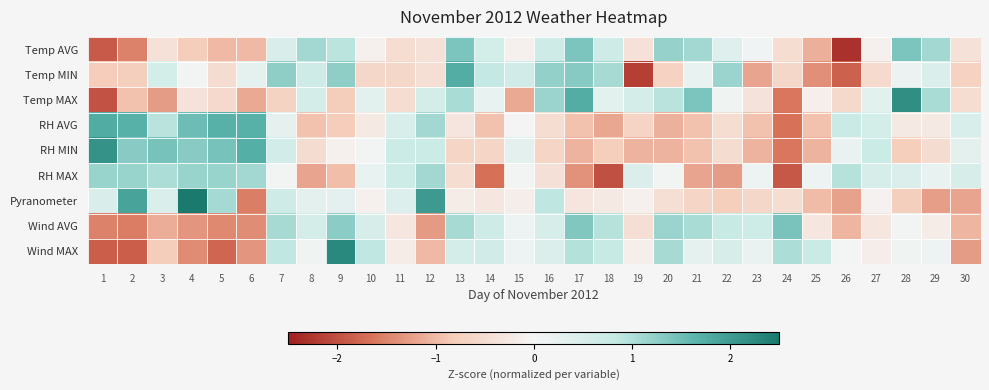

At which category is the sum across all series the highest?

7